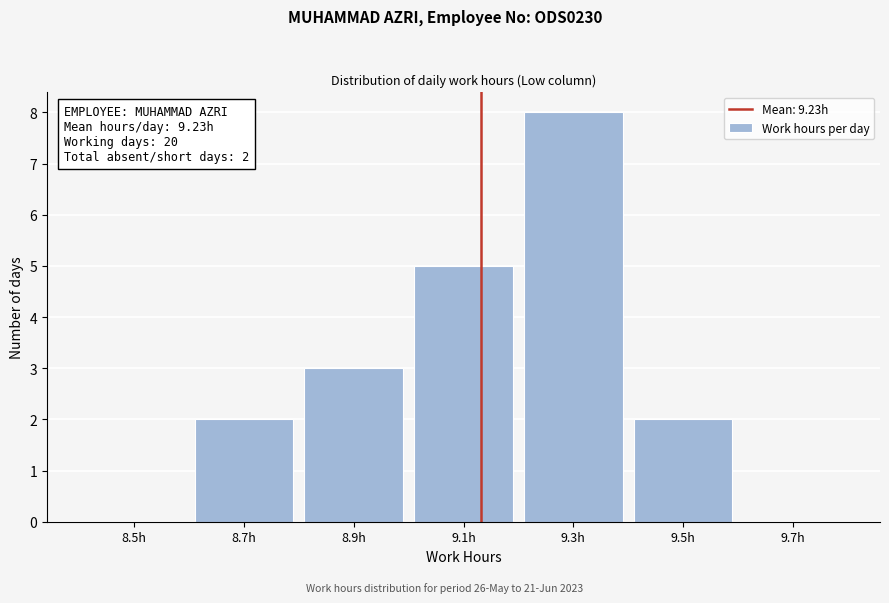

Reading left to right, list all the values displayed in this chart.

8.5h=0	8.7h=2	8.9h=3	9.1h=5	9.3h=8	9.5h=2	9.7h=0